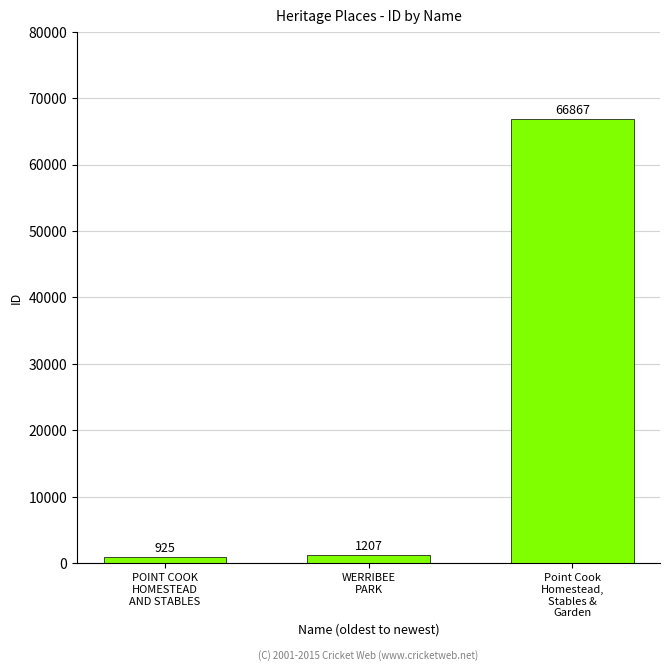

How many data points does each series have?

3